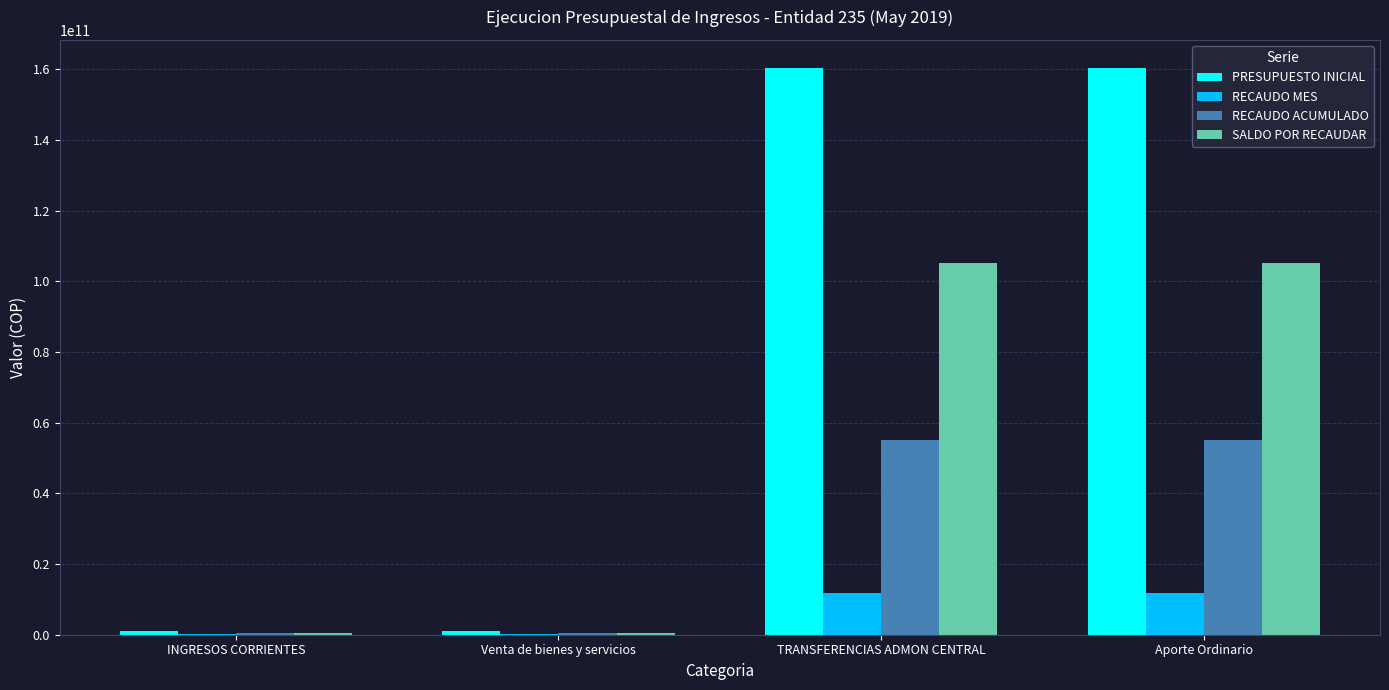

Is the value of RECAUDO MES at INGRESOS CORRIENTES greater than the value of RECAUDO ACUMULADO at Aporte Ordinario?

No